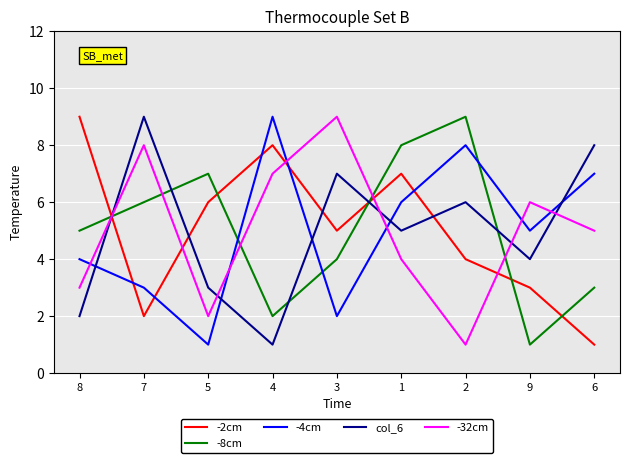

How many lines are shown in the chart?

5